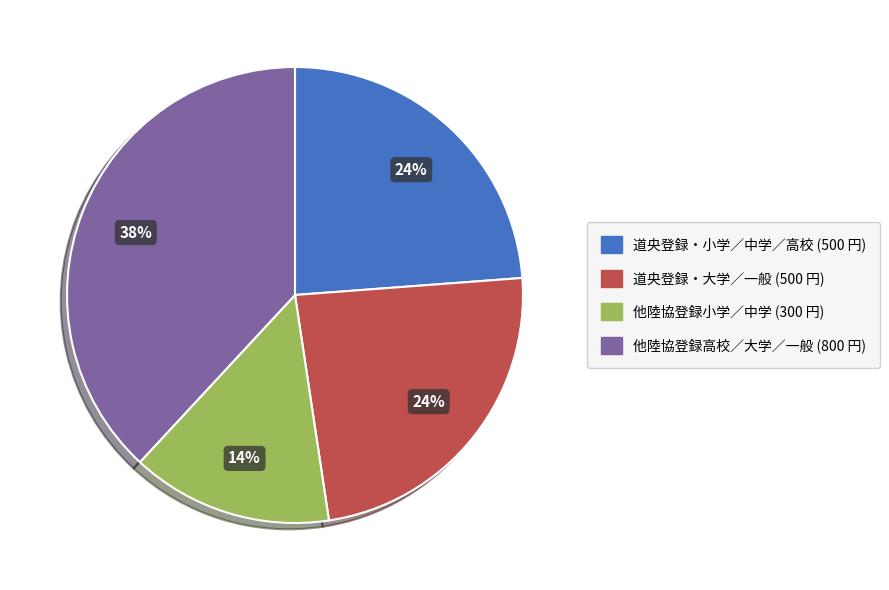

To the nearest percent, what percentage of the pie is 道央登録・大学／一般?

24%